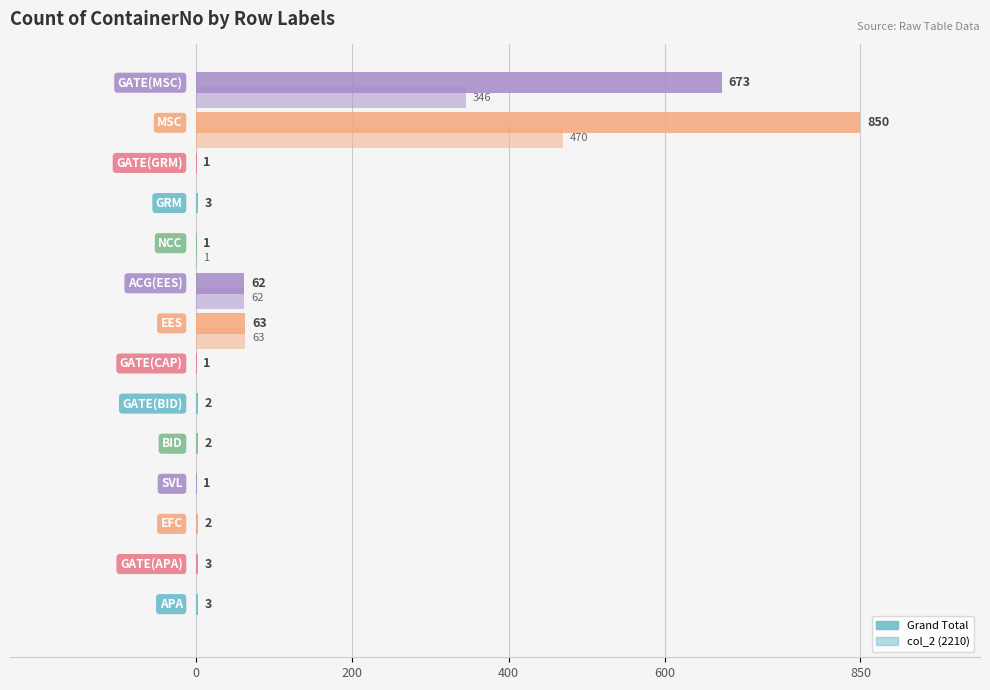

Count the number of categories in the chart.

14